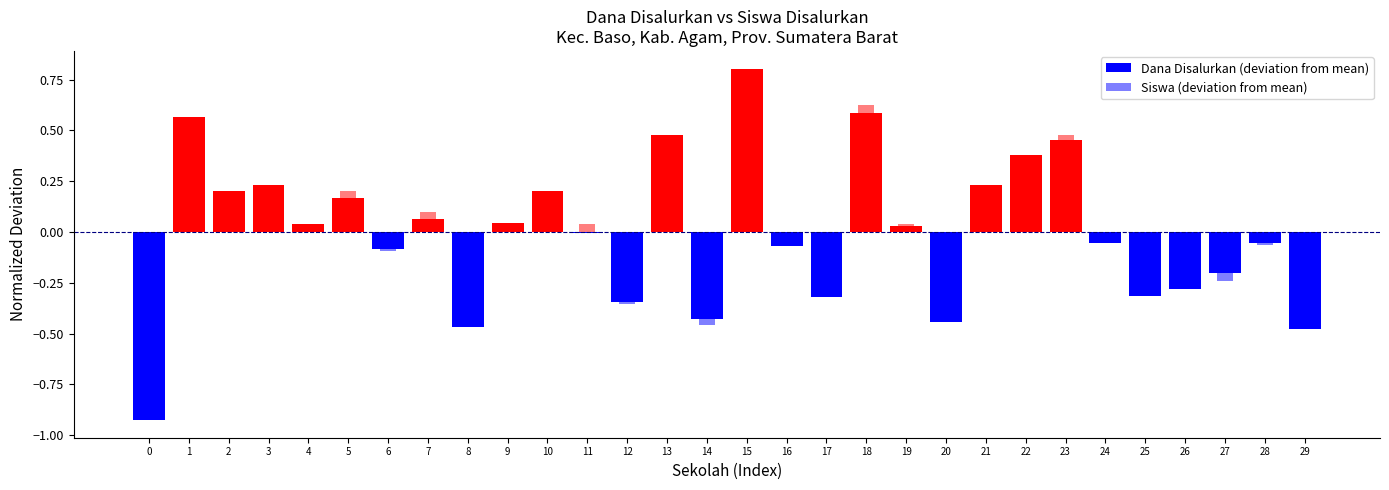

At which label does Dana Disalurkan (deviation from mean) first exceed 0?

1